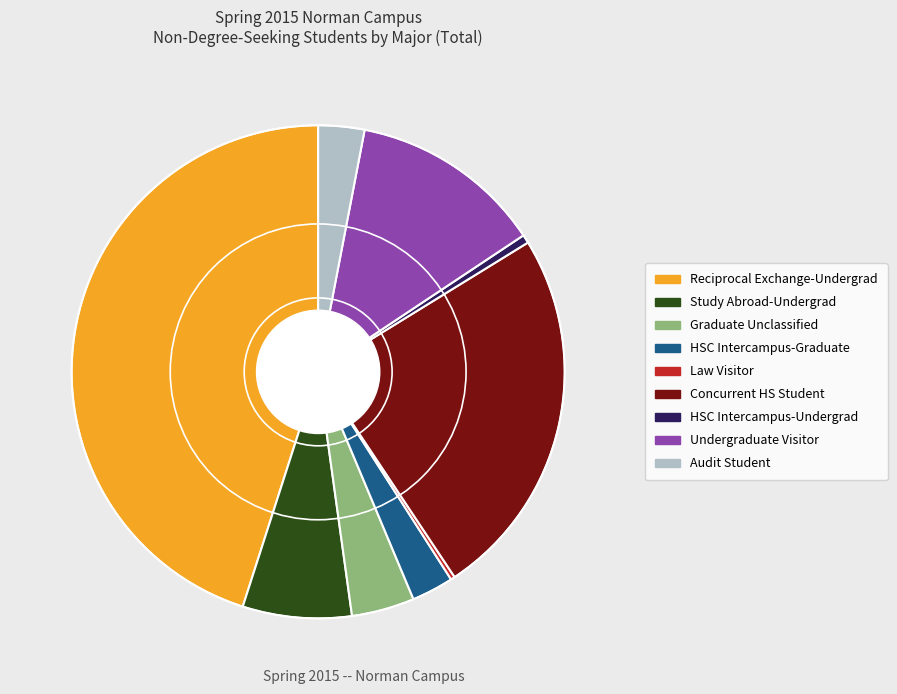

Is it true that HSC Intercampus-Graduate is 3% of the pie?

True